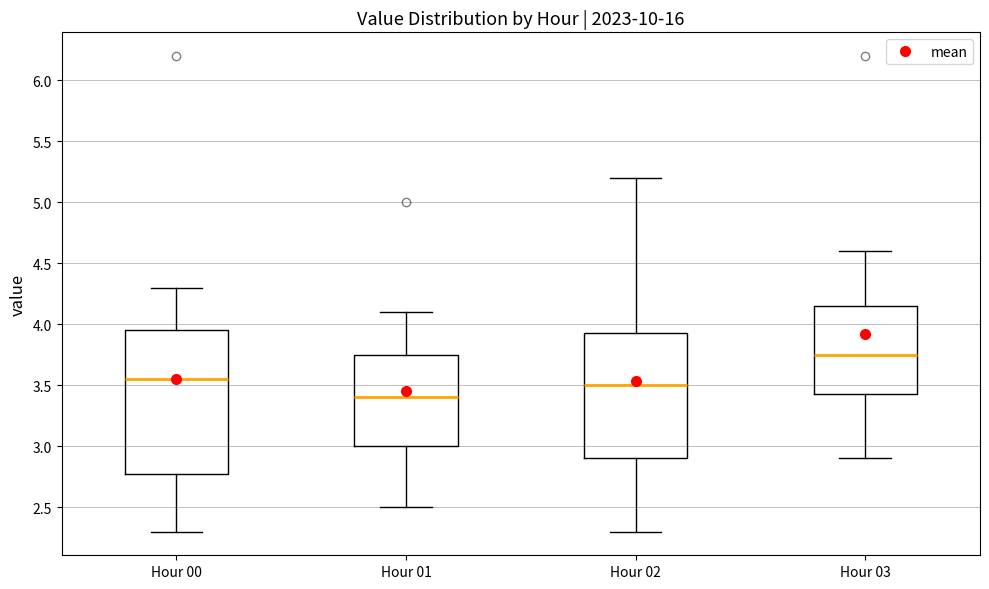

Comparing the boxes themselves (not the whiskers), which one is the tallest?

Hour 00